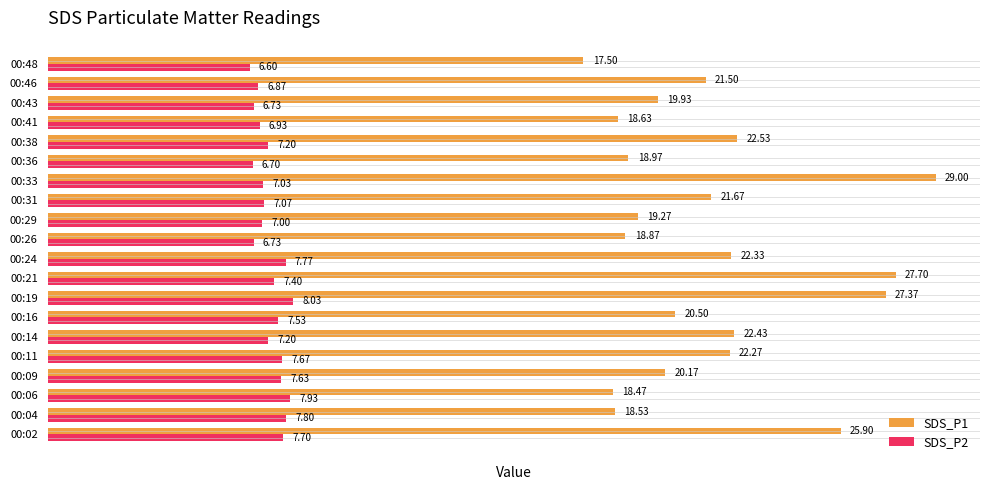

What is the spread (max minus min) of values at 00:33?

22.0